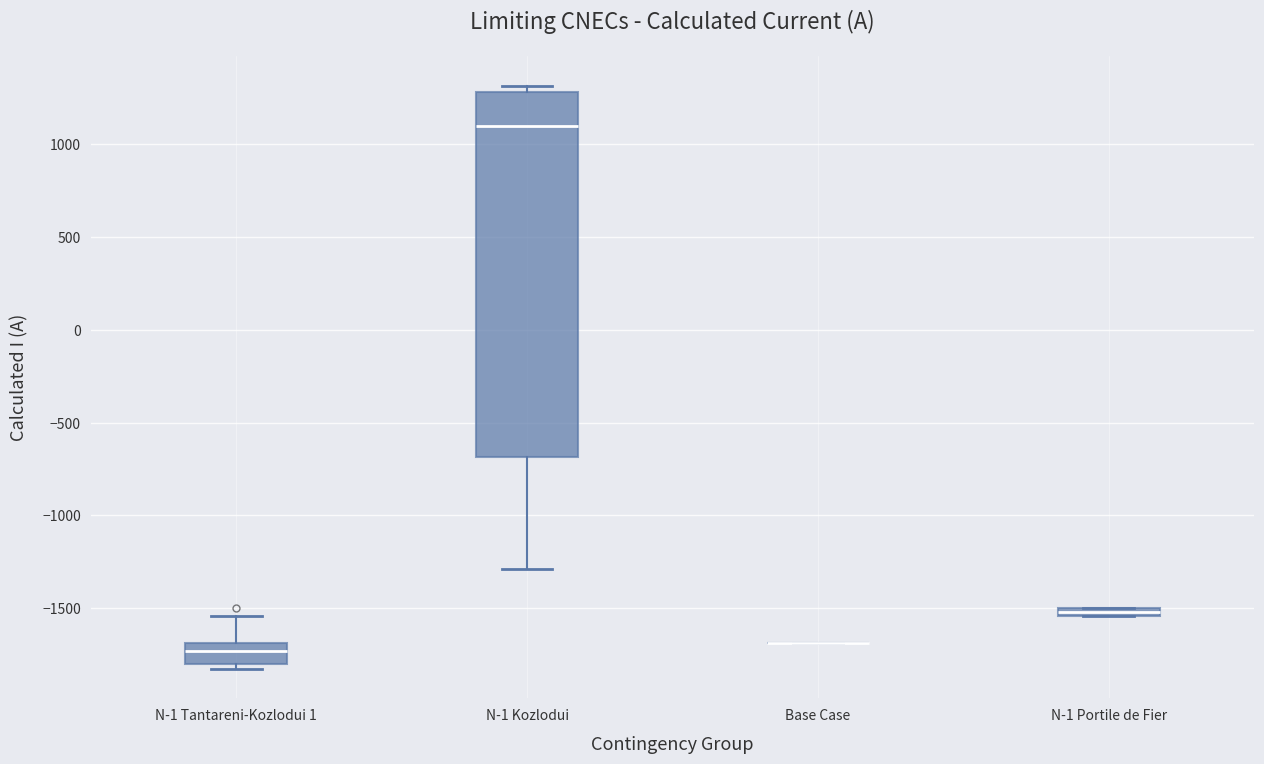

Comparing the boxes themselves (not the whiskers), which one is the tallest?

N-1 Kozlodui